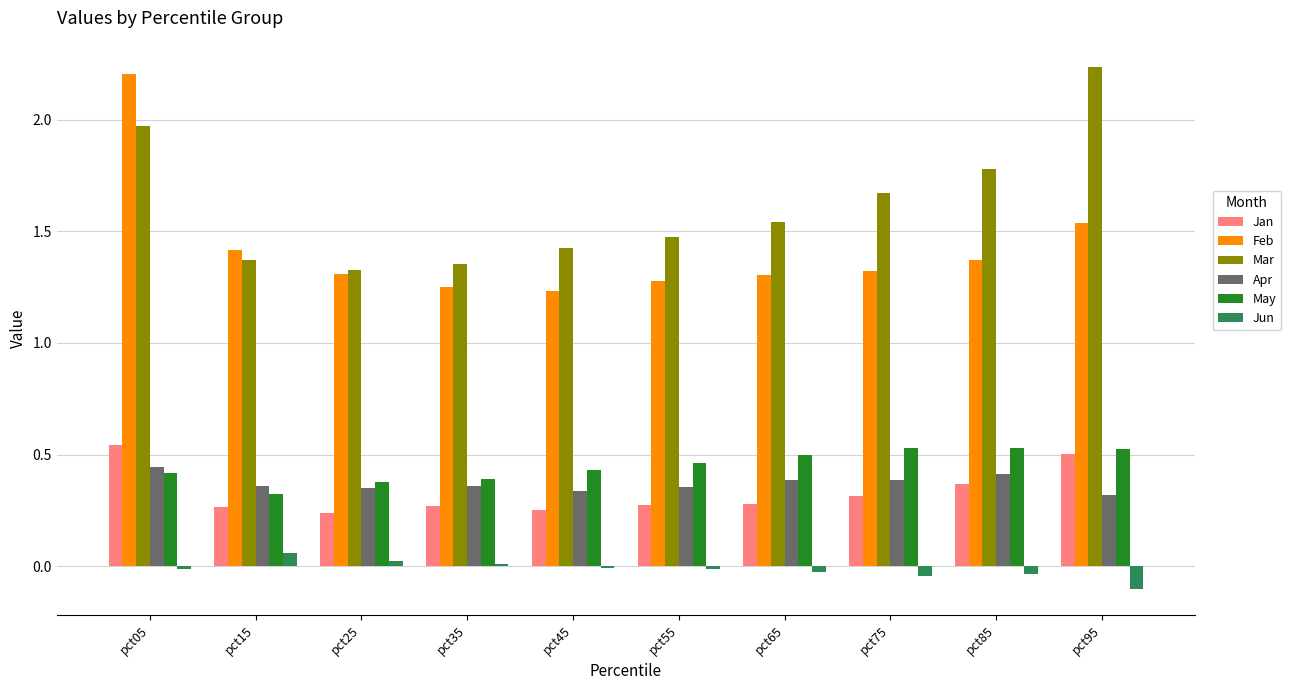

The value of Apr at pct05 is 0.4. True or false?

True